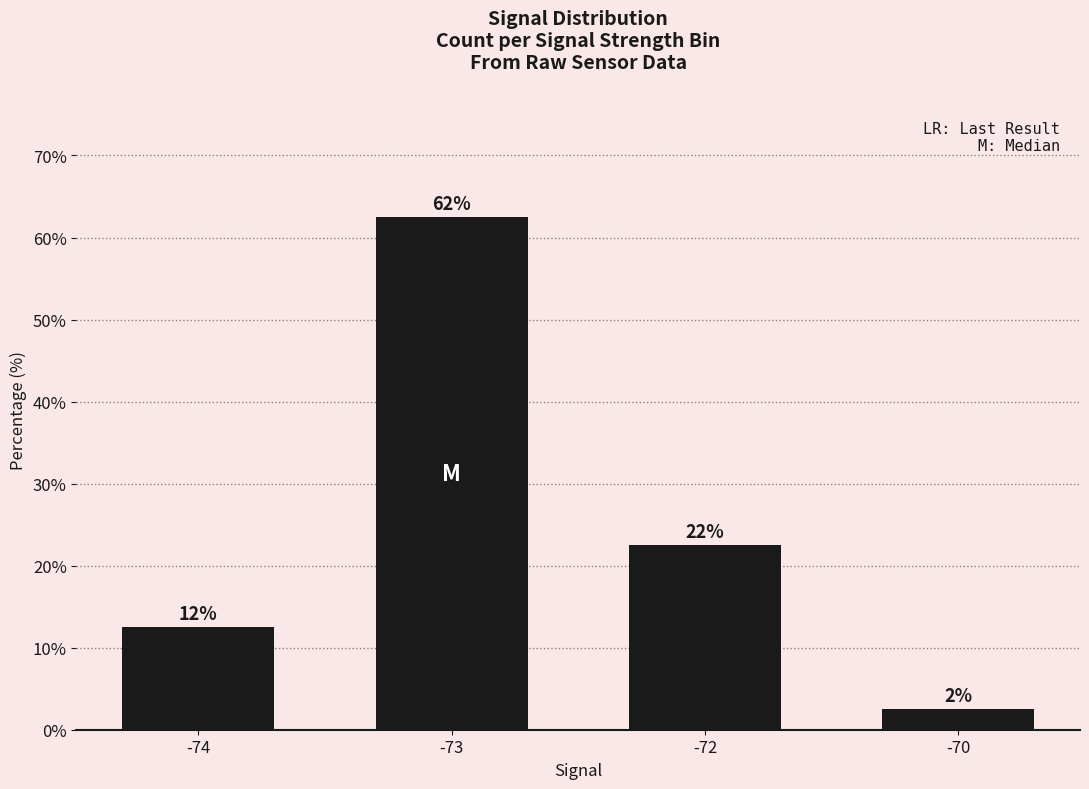

Are the bars horizontal?

No